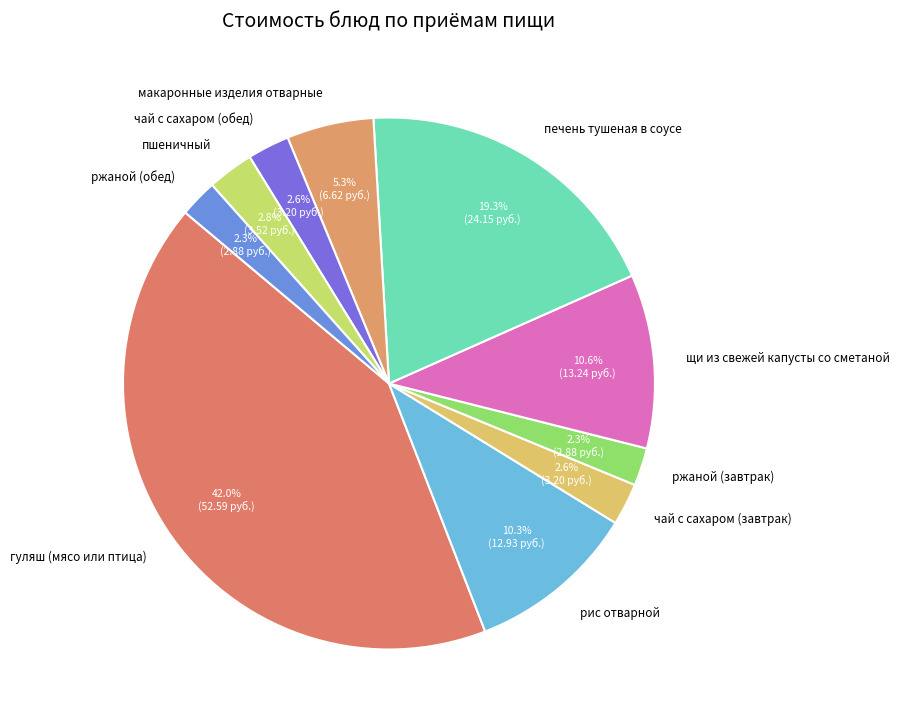

Which category has the biggest portion of the pie?

гуляш (мясо или птица)